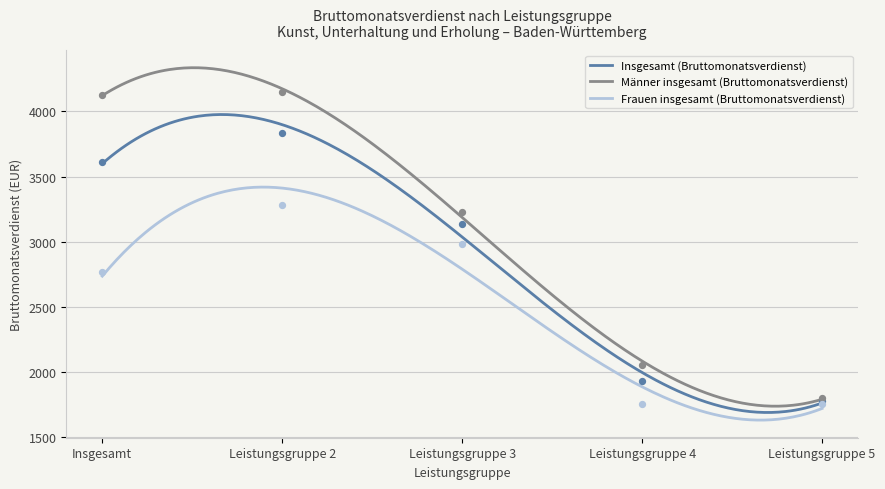

At which category is the sum across all series the highest?

Leistungsgruppe 2